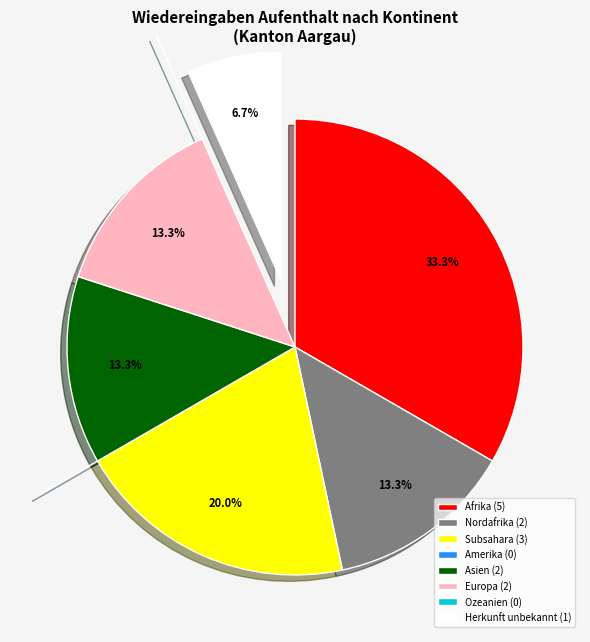

Is it true that Afrika is 30% of the pie?

False